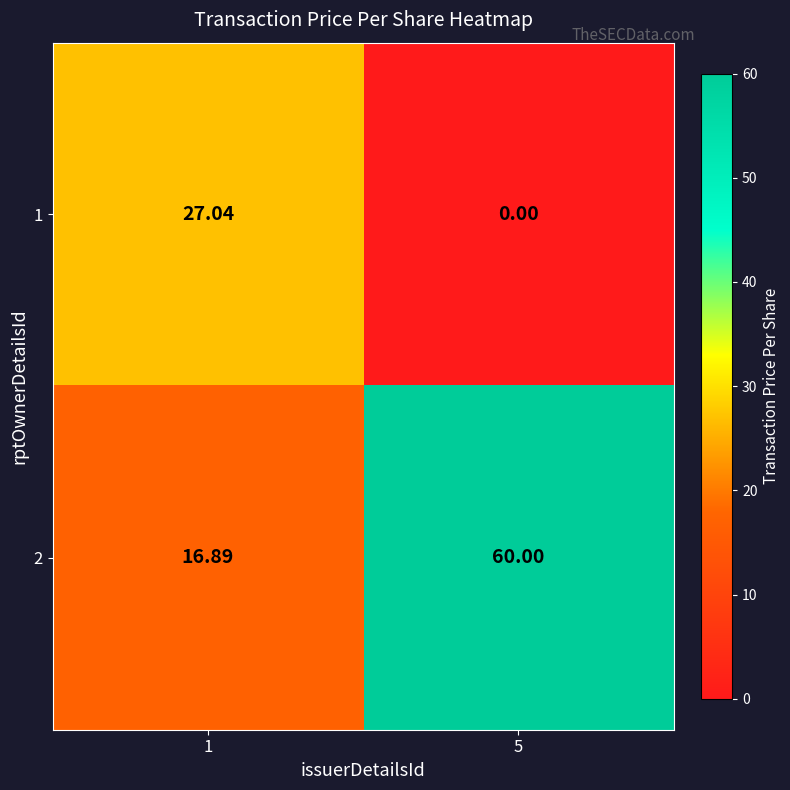

Is the value of 2 at 5 greater than the value of 1 at 5?

Yes